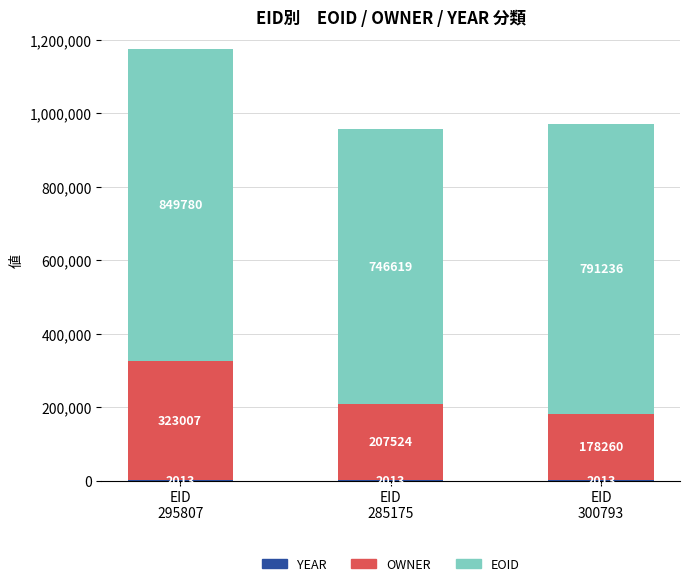

What is the total value across all series at EID
300793?

971509